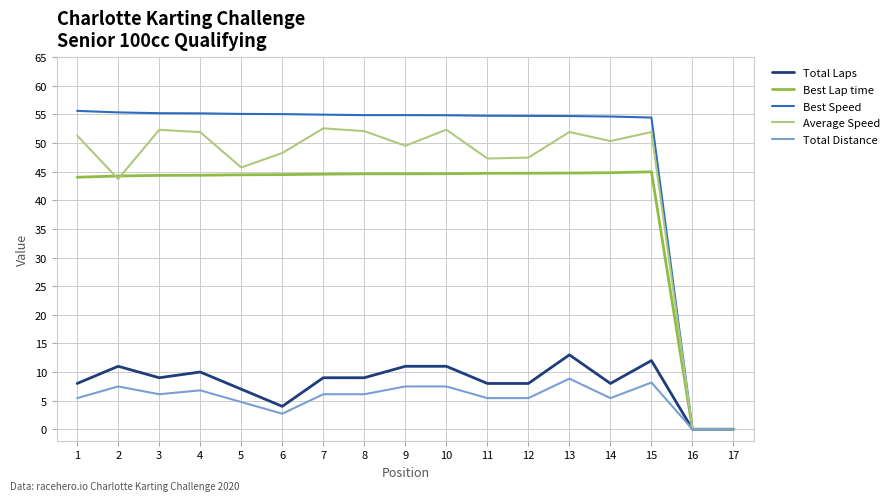

What are all the series names shown in the legend?

Total Laps, Best Lap time, Best Speed, Average Speed, Total Distance